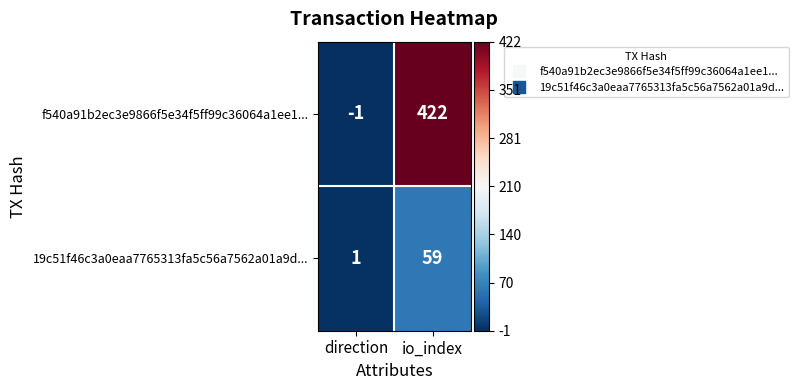

What is the approximate value of 19c51f46c3a0eaa7765313fa5c56a7562a01a9d... at io_index?

59